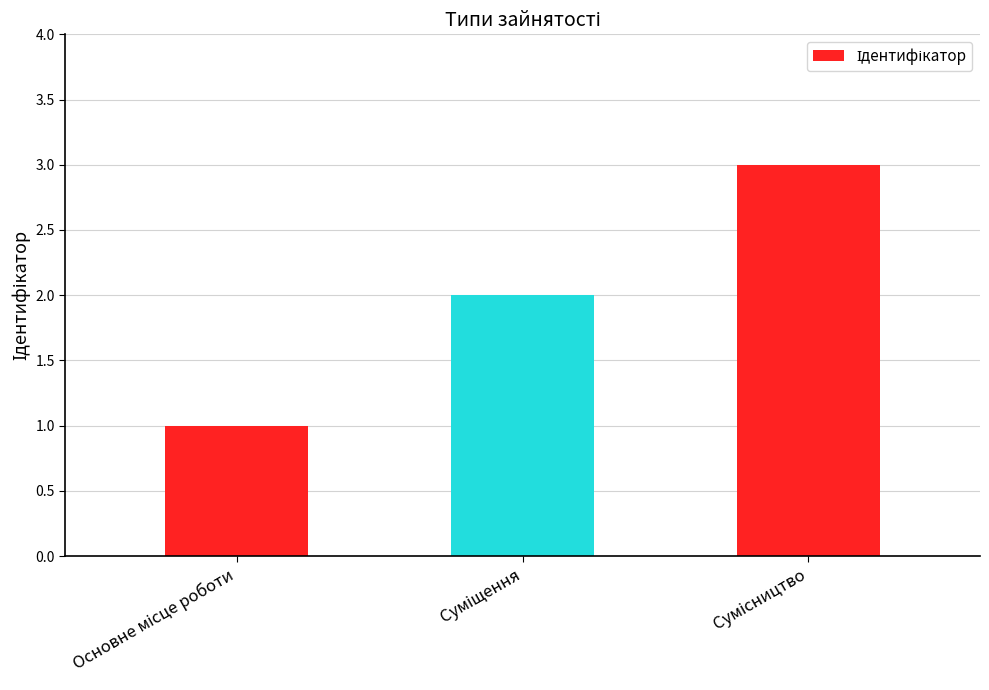

How many bars are there in total?

3